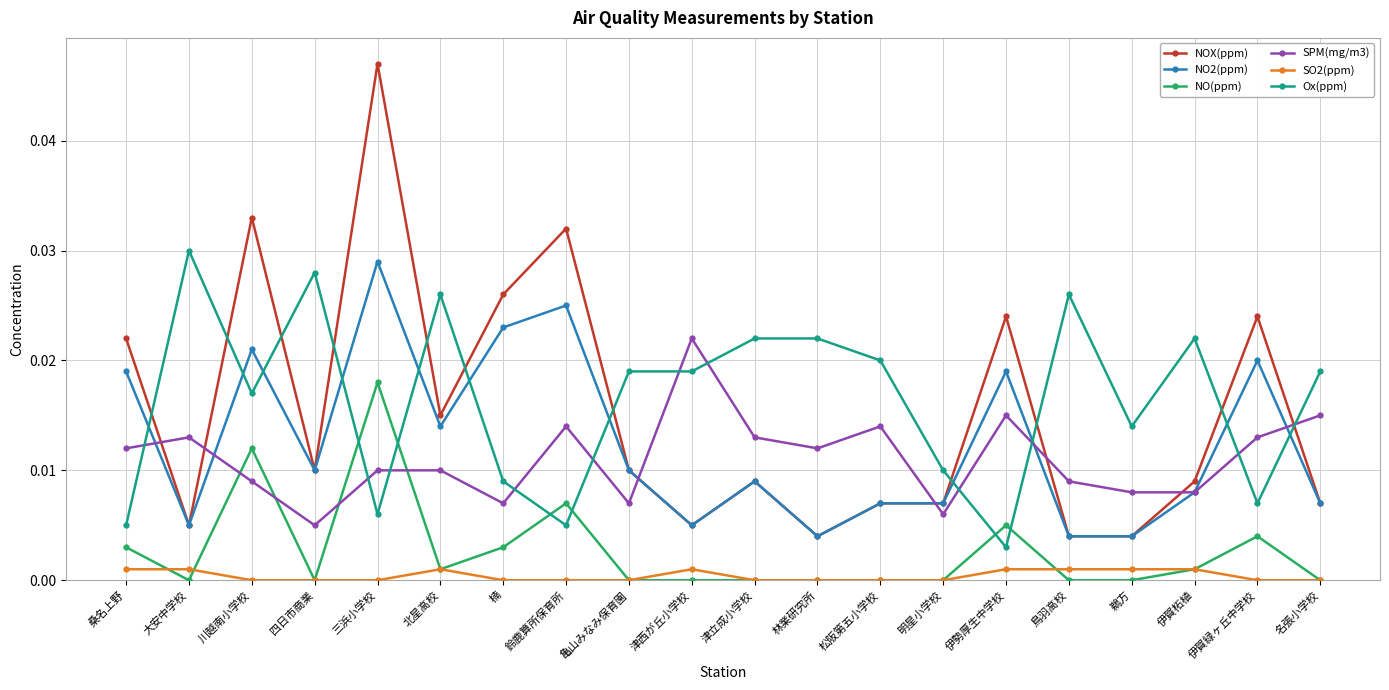

What is the sum of all NOX(ppm) values?

0.3